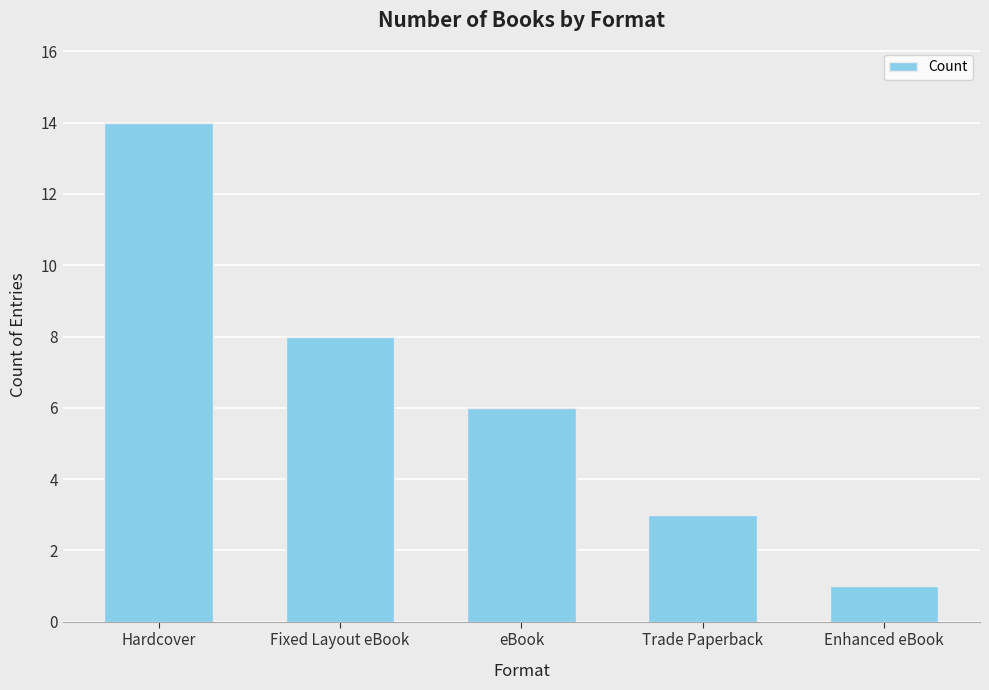

Rank the categories by value from lowest to highest.

Enhanced eBook, Trade Paperback, eBook, Fixed Layout eBook, Hardcover